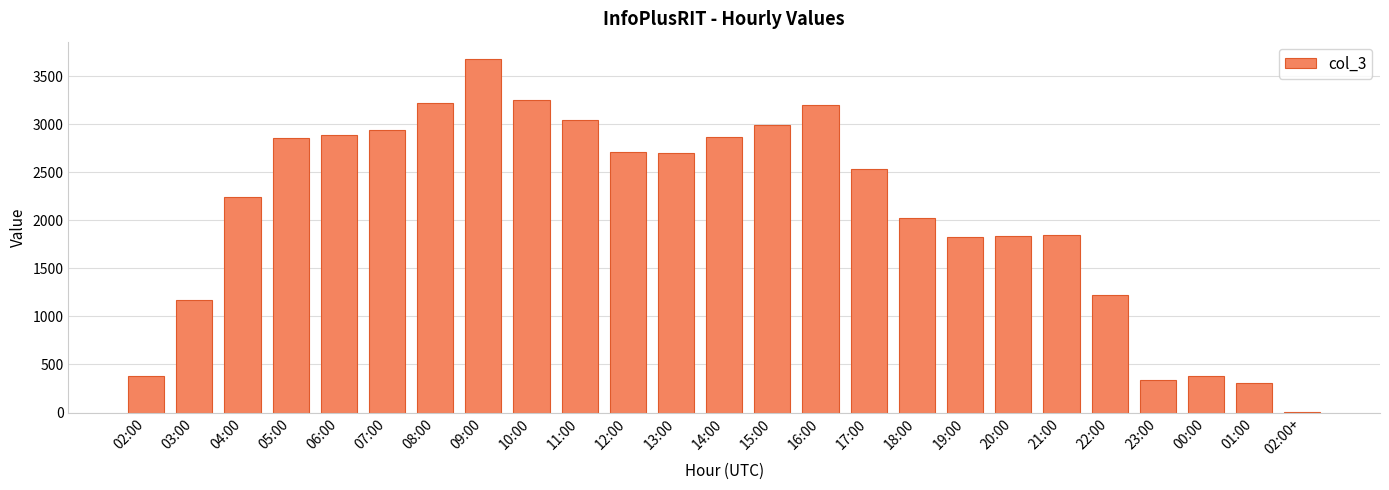

What is the greatest value displayed?

3675